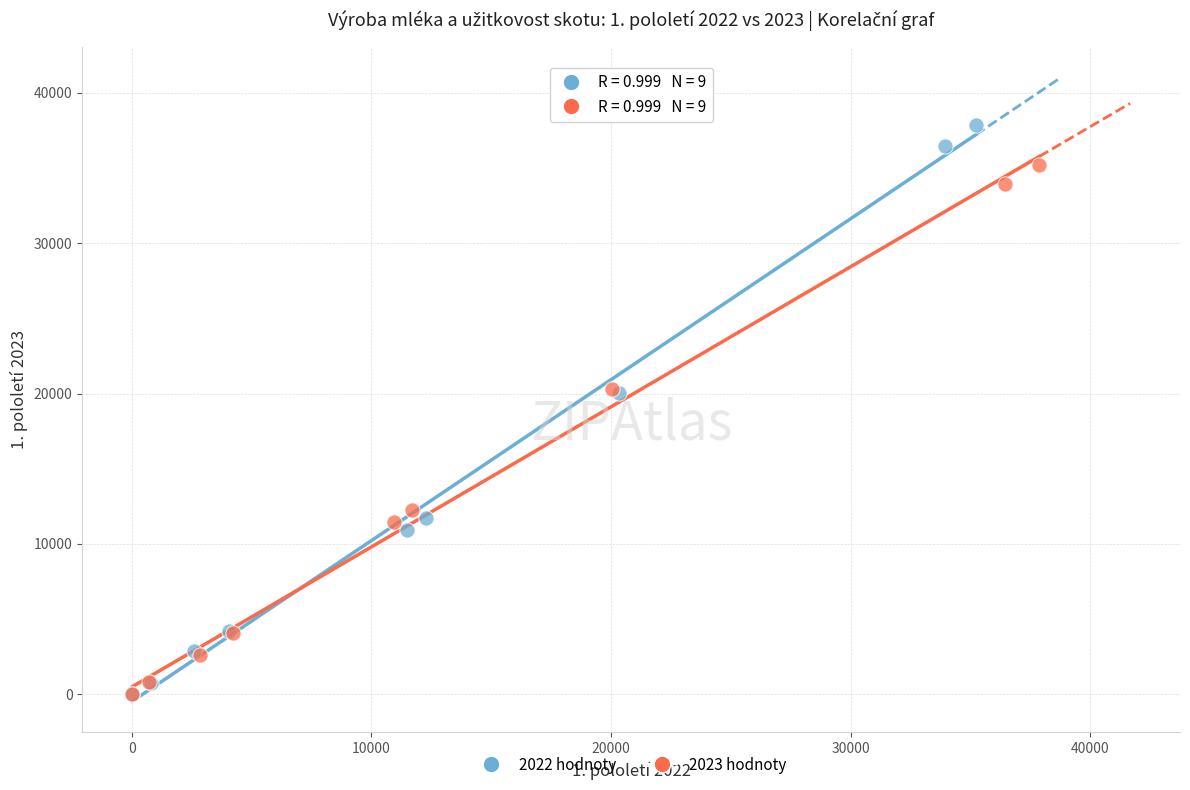

Which series contains the highest Y value?

2022 hodnoty